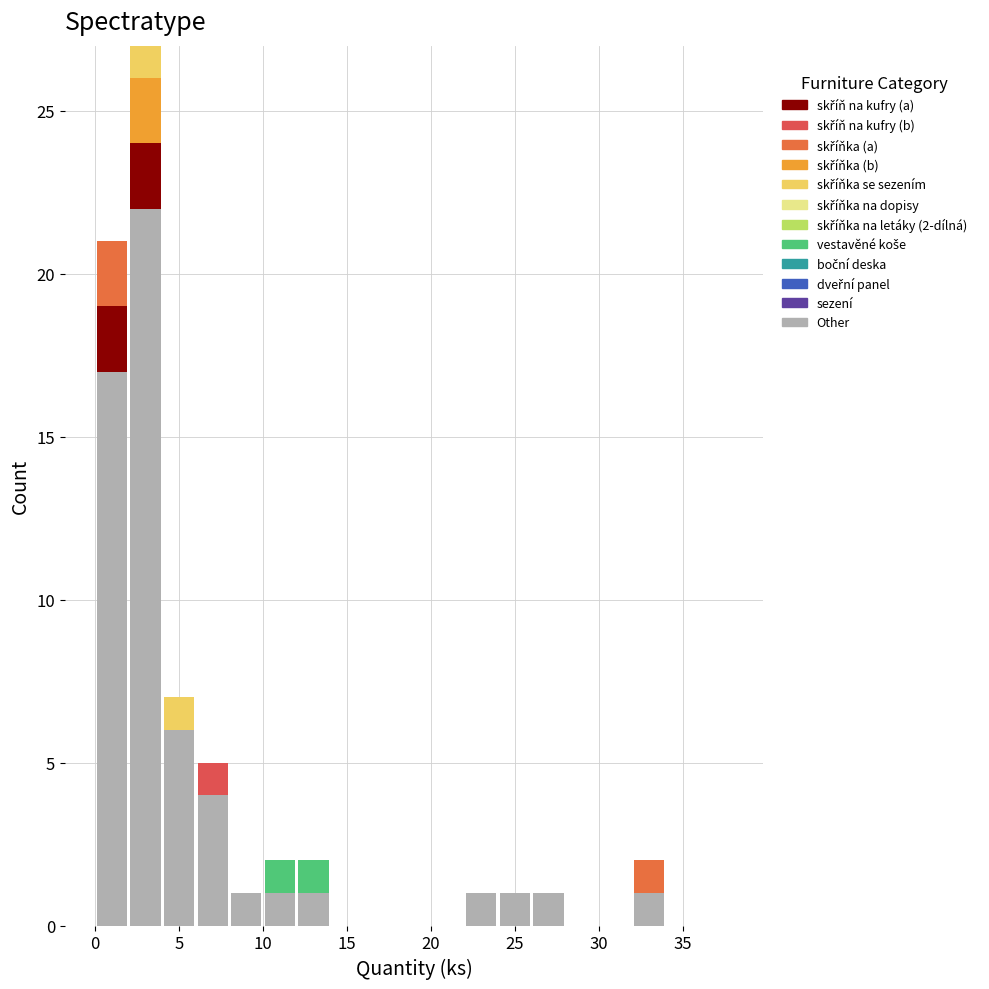

Which range on the x-axis has the tallest stacked bar (by total height)?

2 to 4